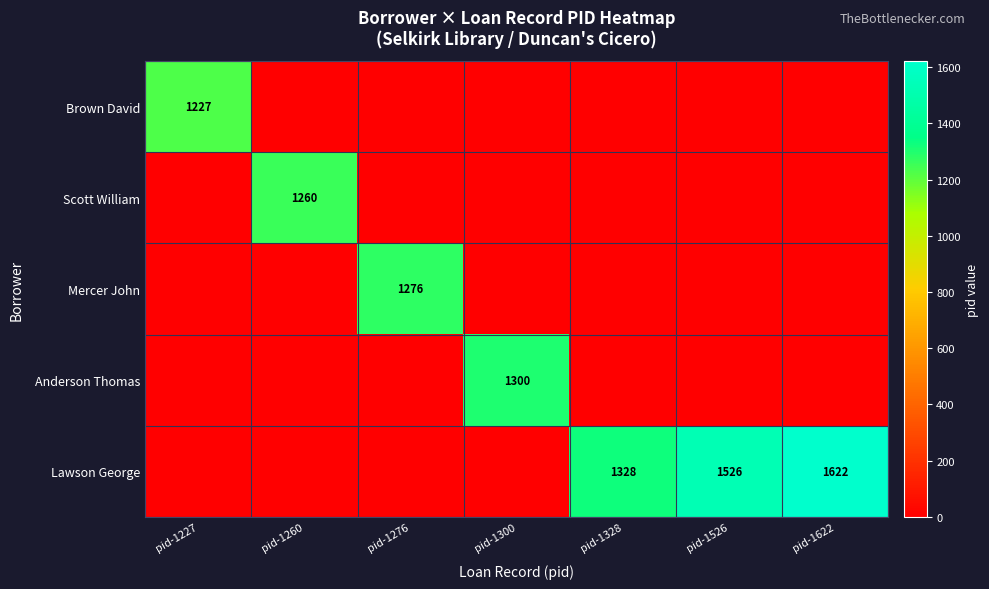

What is the difference between the highest and lowest values at pid-1622?

1622